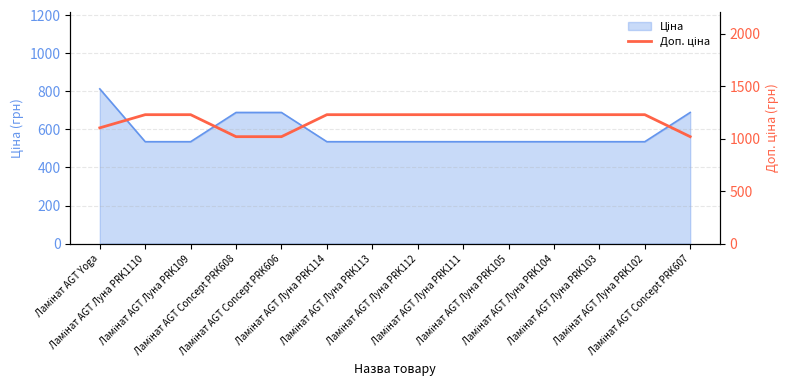

Count the number of values greater than 1227.

10